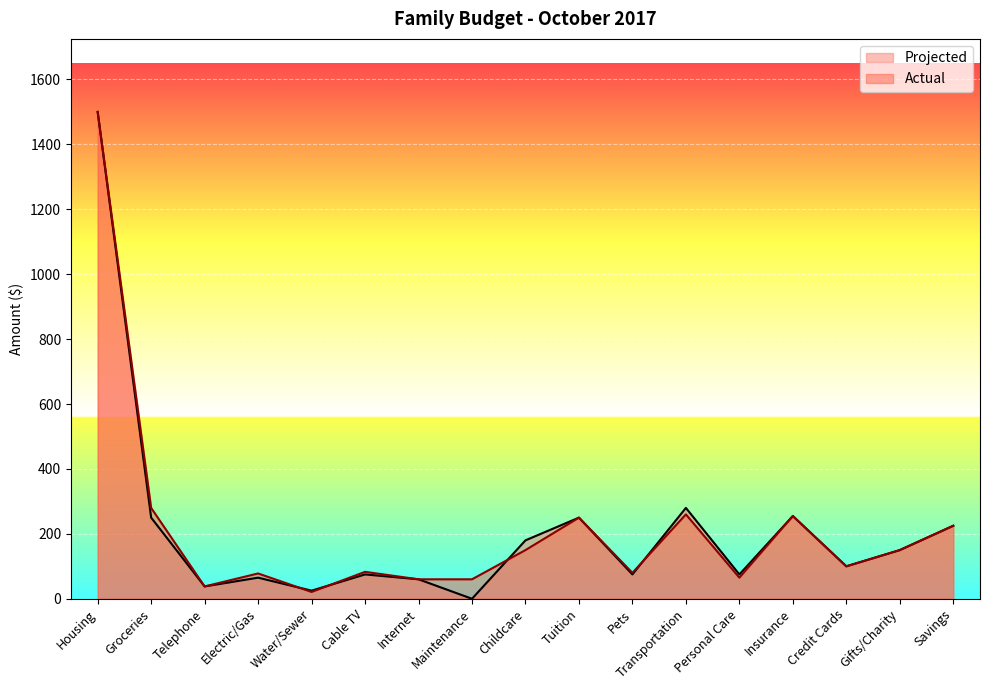

What is the value of the Actual point at the 4th from the left?

78